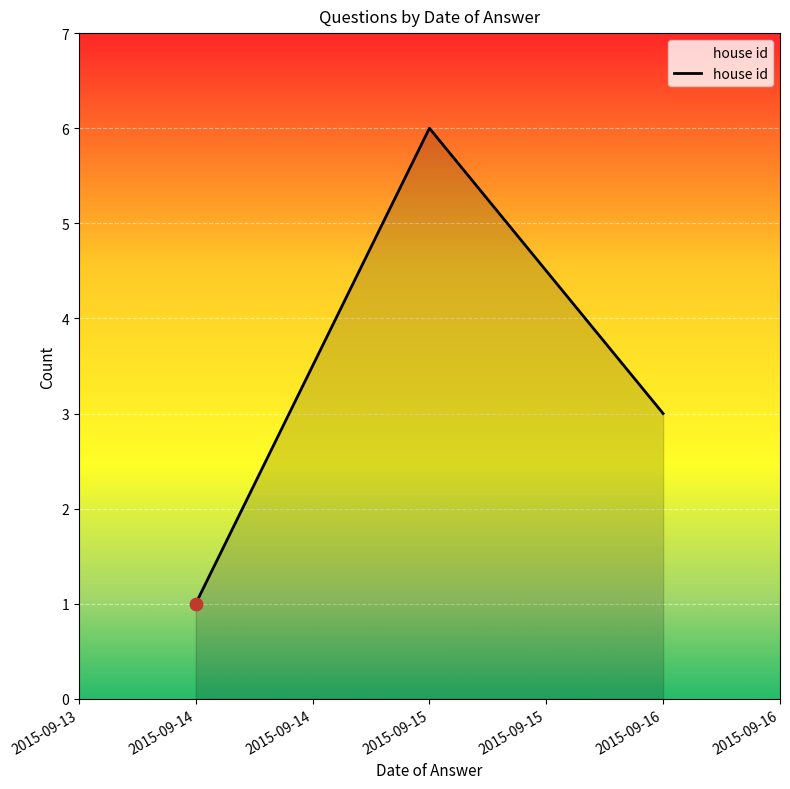

Which has a higher value, 2015-09-14 or 2015-09-15?

2015-09-15